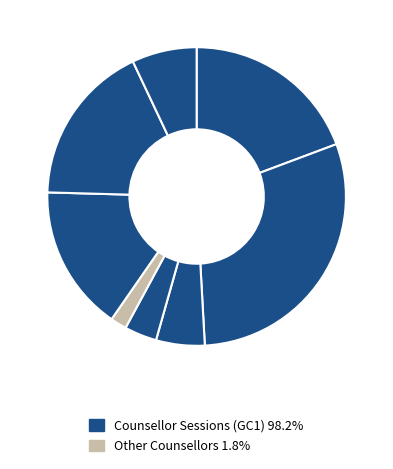

How many segments does this pie chart have?

8